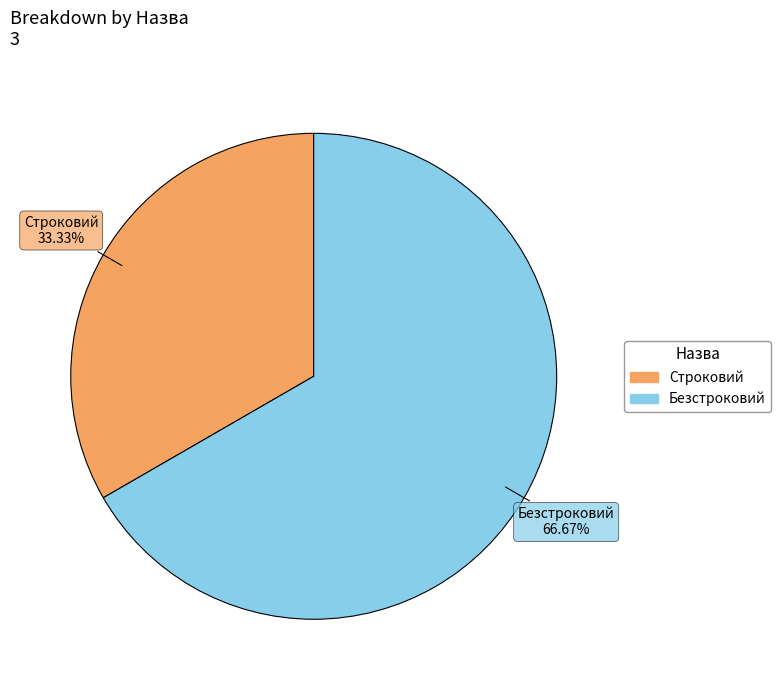

Count the number of slices in the pie.

2